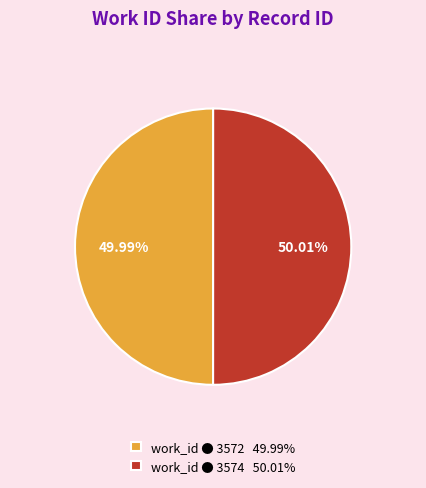

Combined, do work_id ● 3572 49.99% and work_id ● 3574 50.01% account for over 50%?

Yes